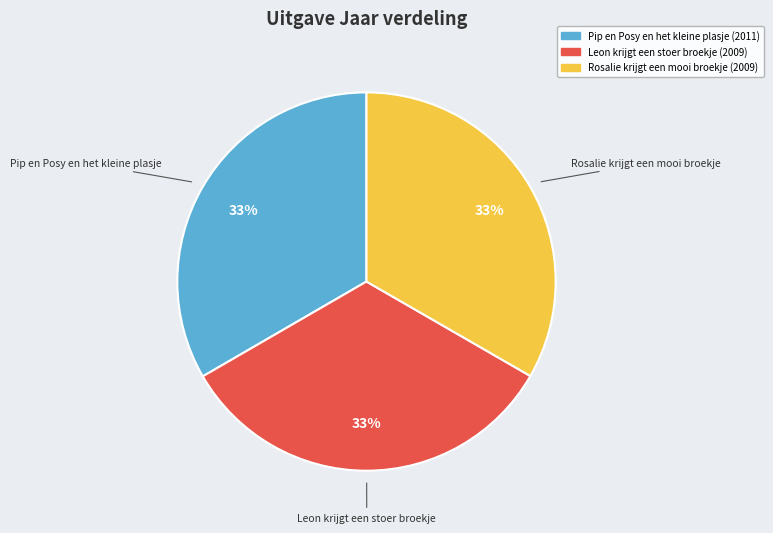

Does any single category account for the majority?

No